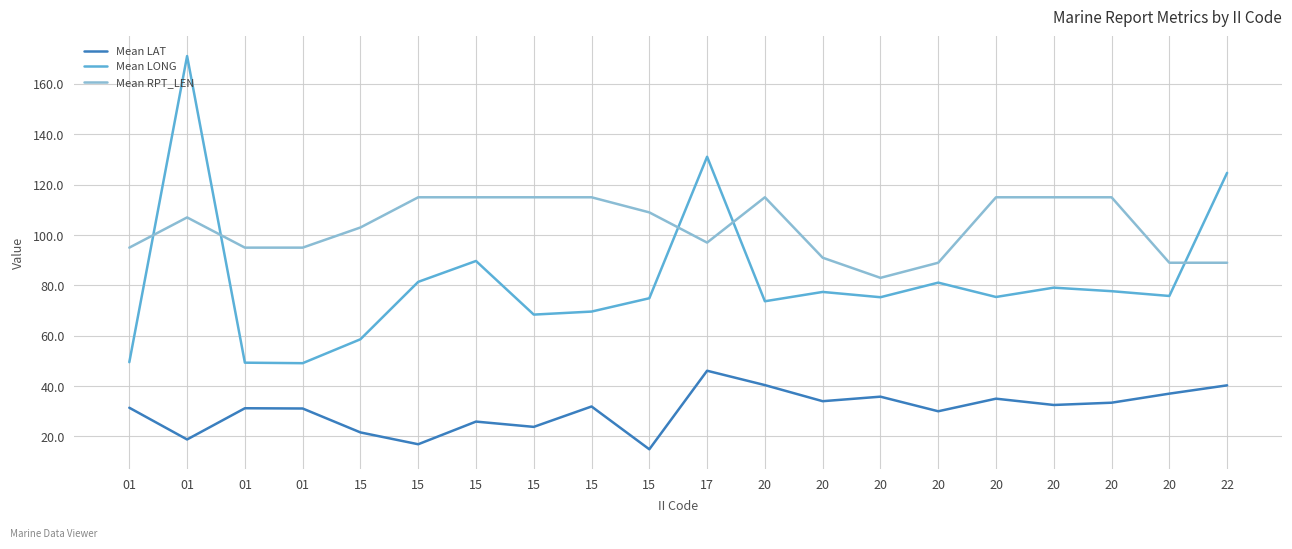

At which category is the sum across all series the highest?

01